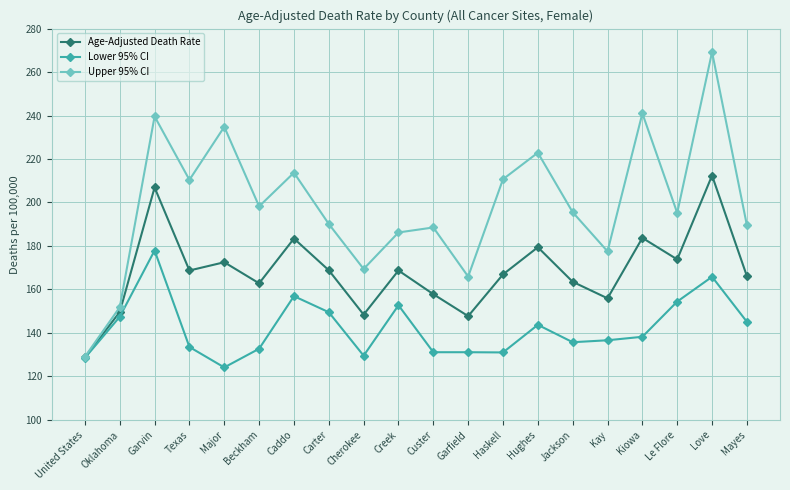

Which series has the largest total across all categories?

Upper 95% CI